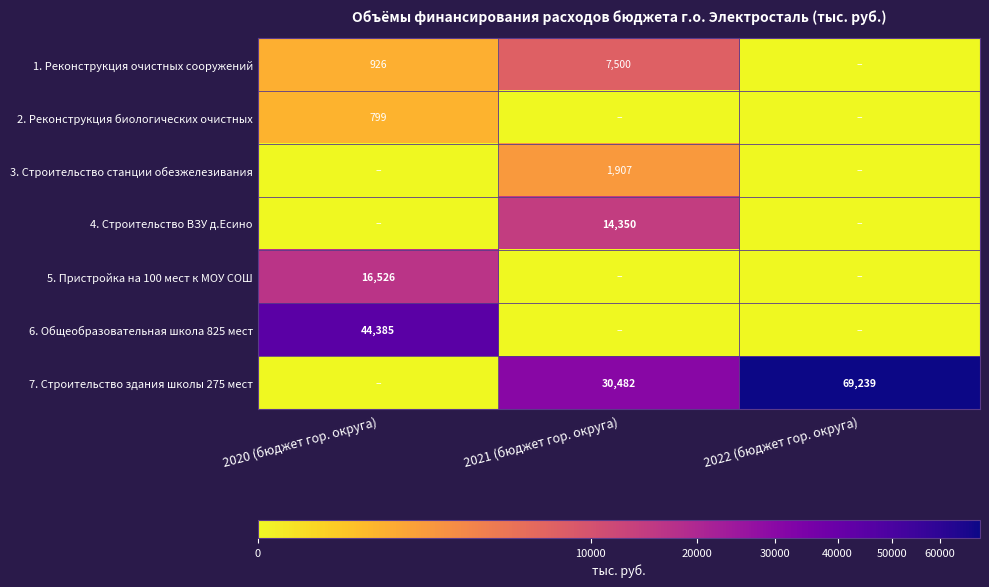

What is the sum of the 7. Строительство здания школы 275 мест values at 2021 (бюджет гор. округа) and 2022 (бюджет гор. округа)?

99721